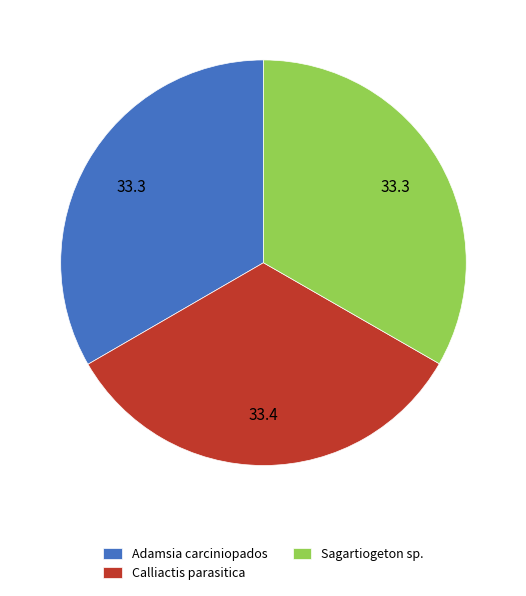

Is it true that Calliactis parasitica is 33% of the pie?

True